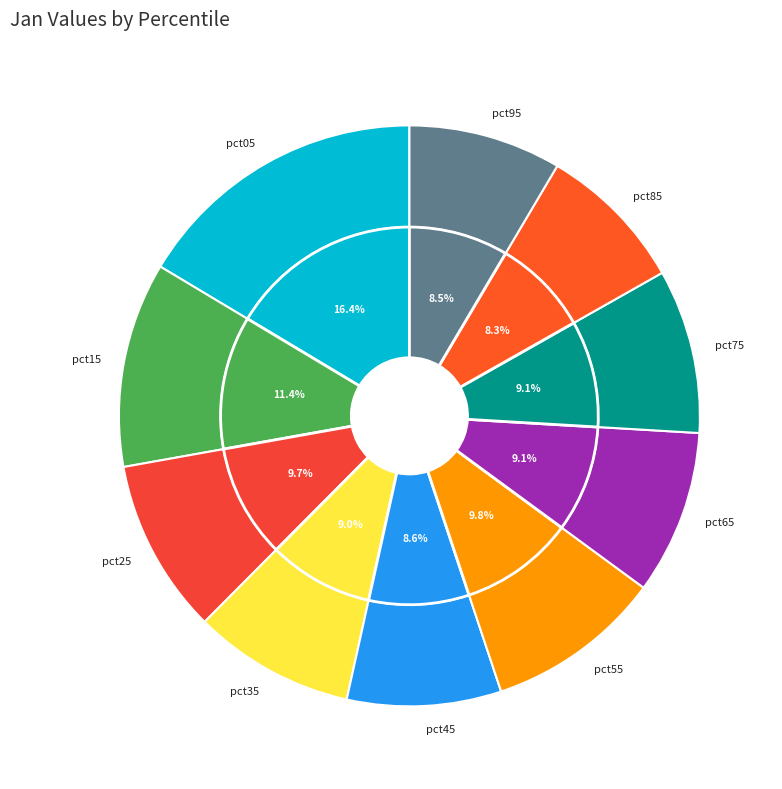

To the nearest percent, what is the combined percentage of pct55 and pct15?

21%